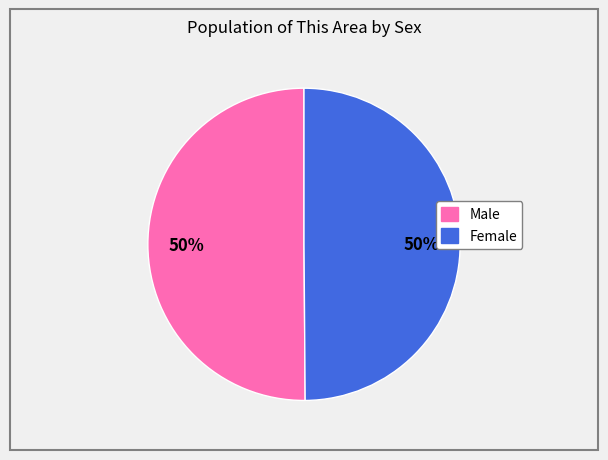

How many slices are in this pie chart?

2